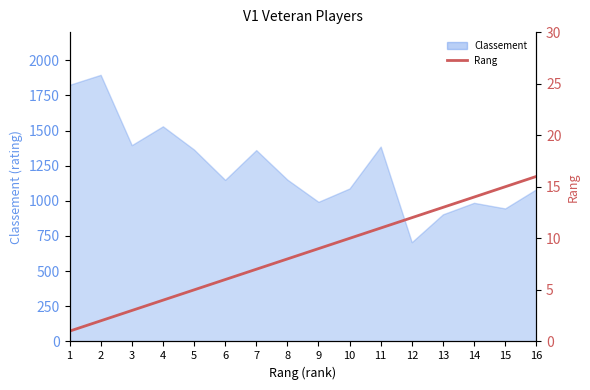

Reading left to right, what are all the values shown in this chart?

1	2	3	4	5	6	7	8	9	10	11	12	13	14	15	16